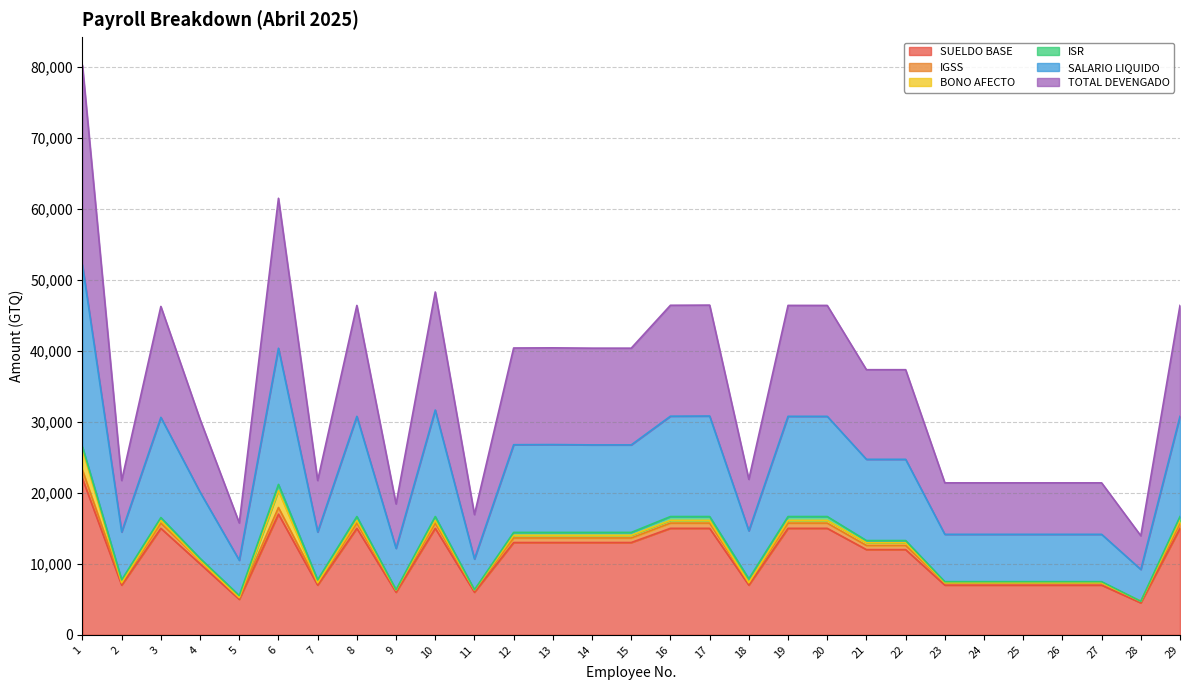

What is the minimum value for SUELDO BASE?

4500.0